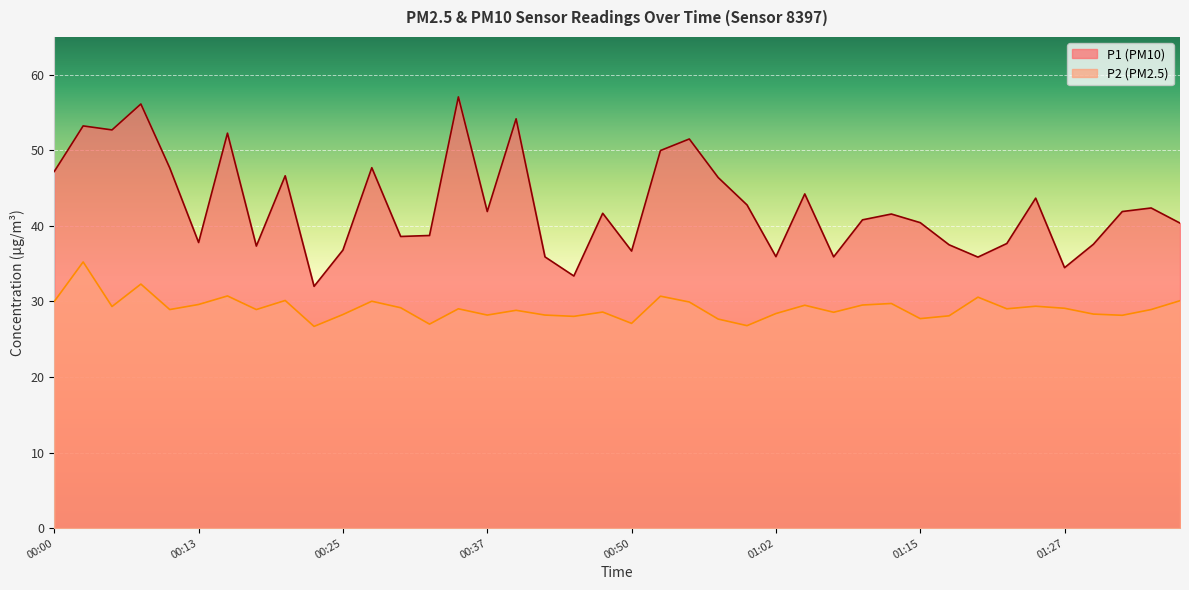

True or false: P2 has more than 2 points higher than both neighbors.

True